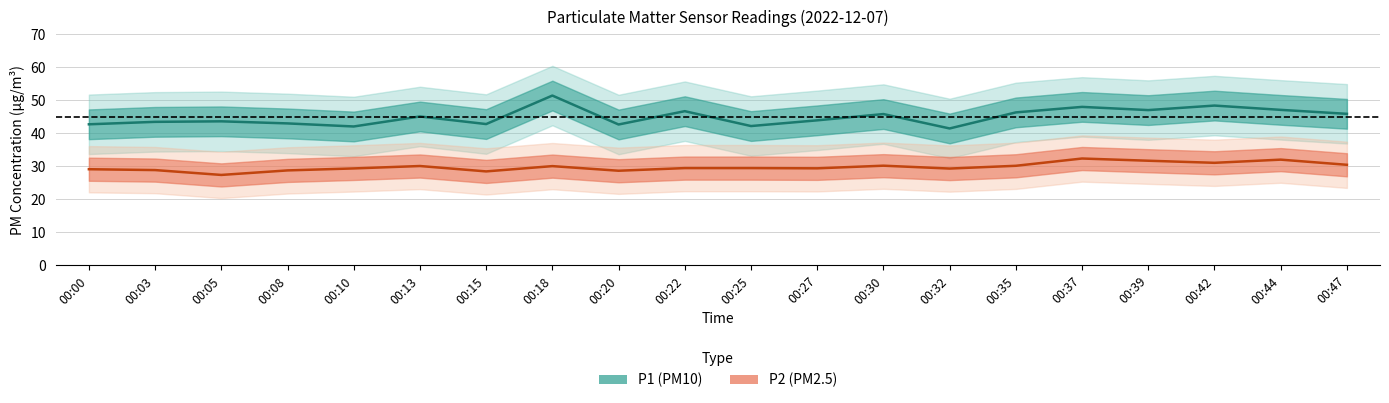

What is the difference between the P1 values at 00:10 and 00:13?

3.0